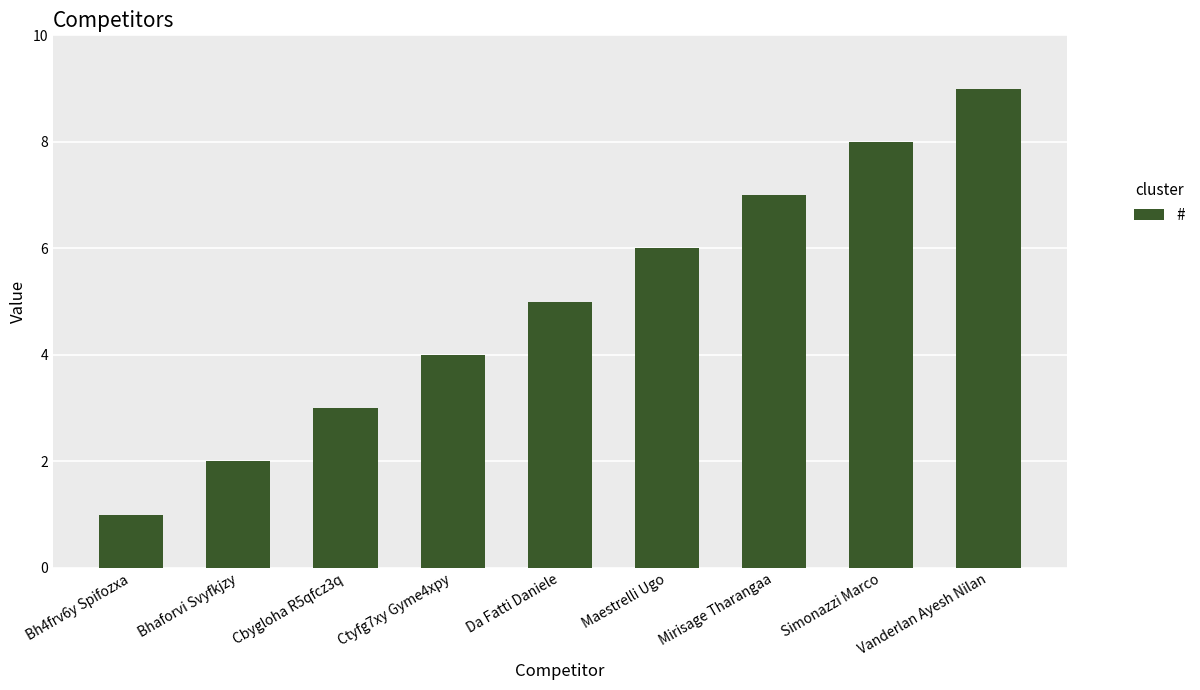

Which category has the highest value across all series?

Vanderlan Ayesh Nilan